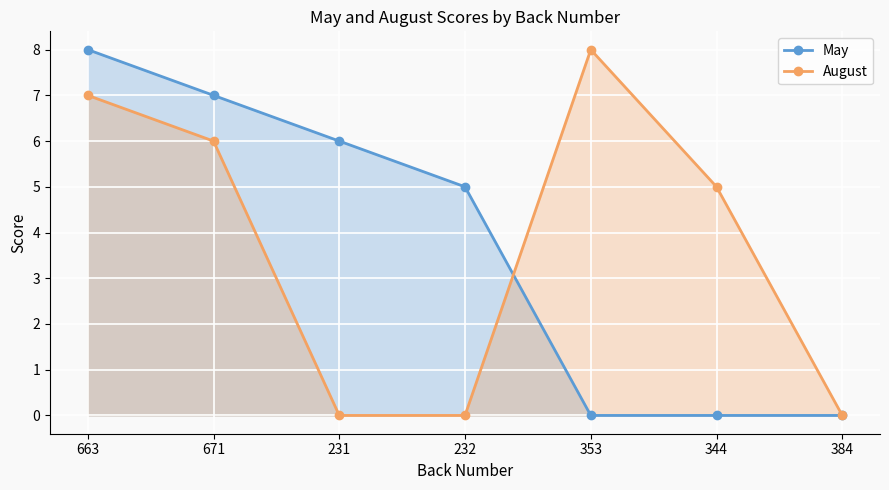

What is the difference between the maximum and minimum values in the May series?

8